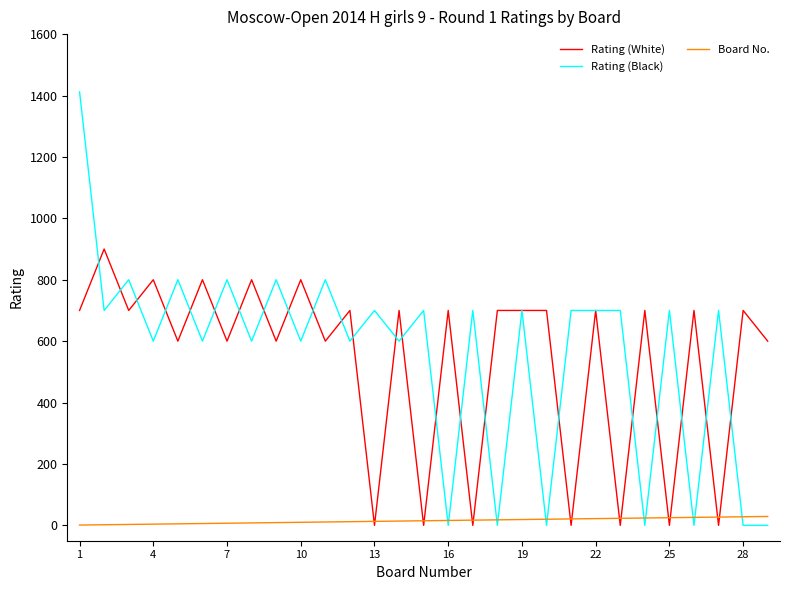

Rank the series by their maximum value, from highest to lowest.

Rating (Black), Rating (White), Board No.